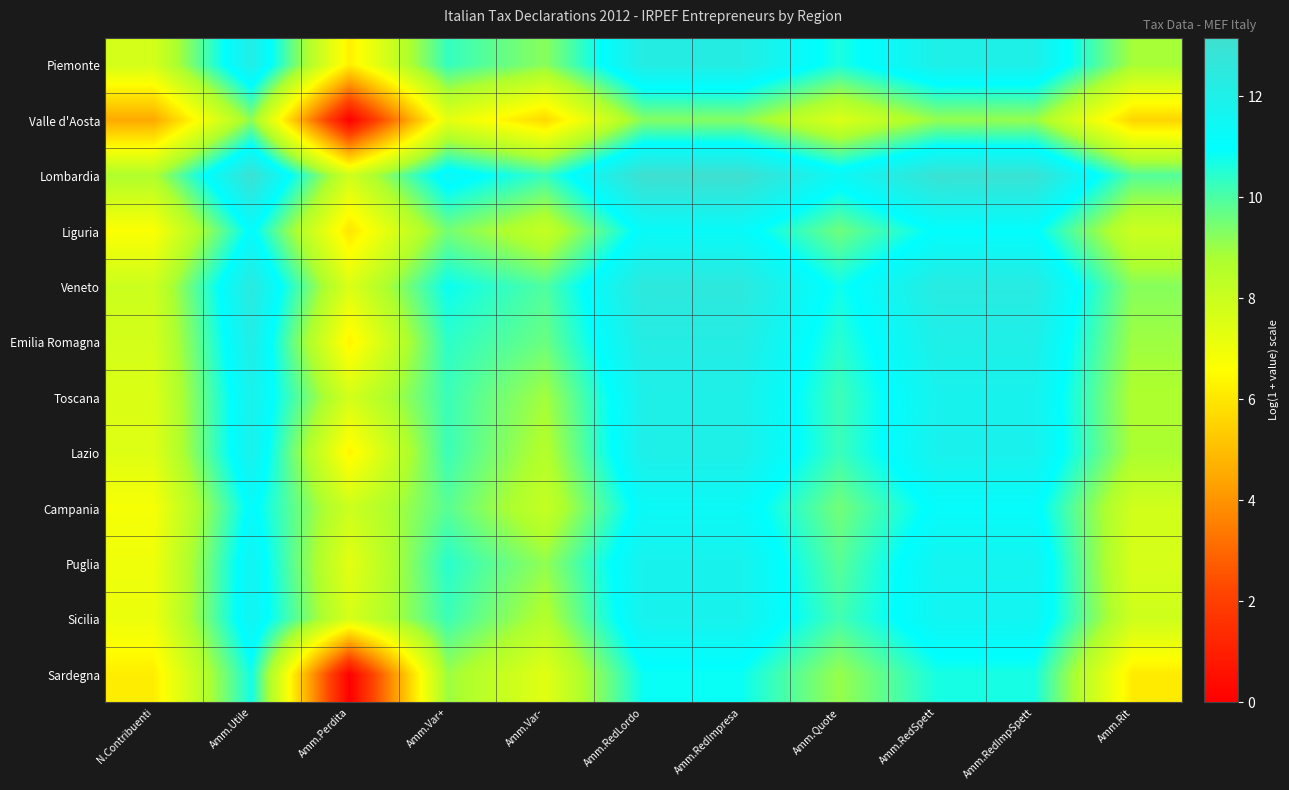

At which category is the sum across all series the highest?

Amm.RedLordo